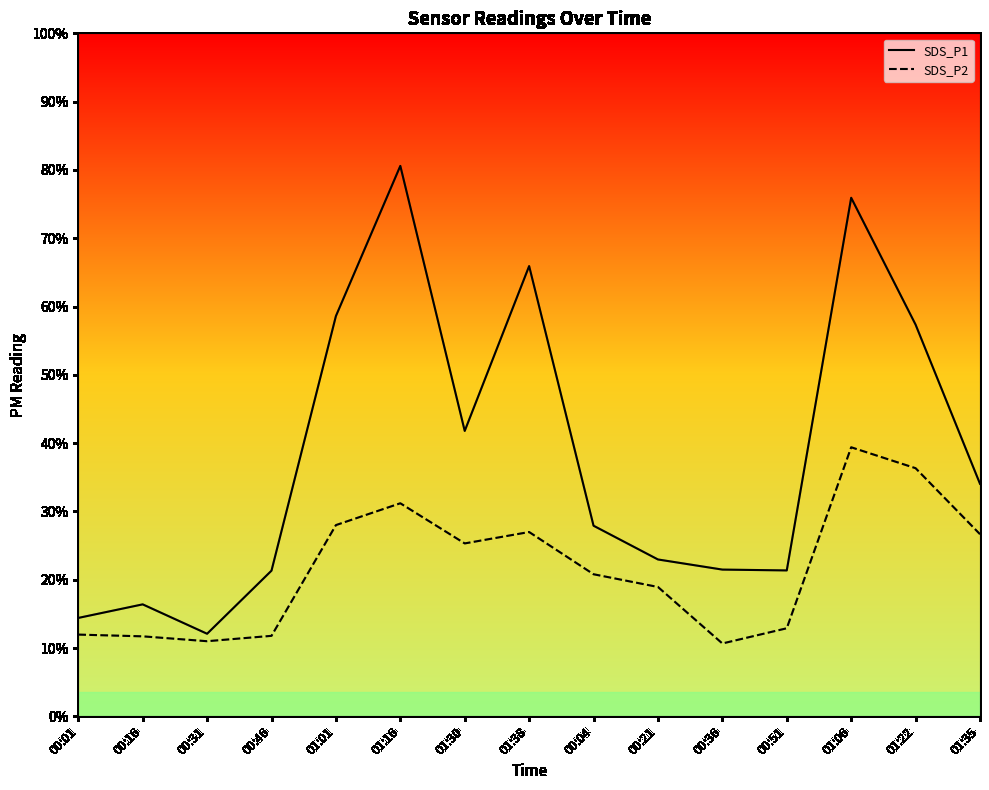

The value of SDS_P1 at 01:35 is 33.1. True or false?

False